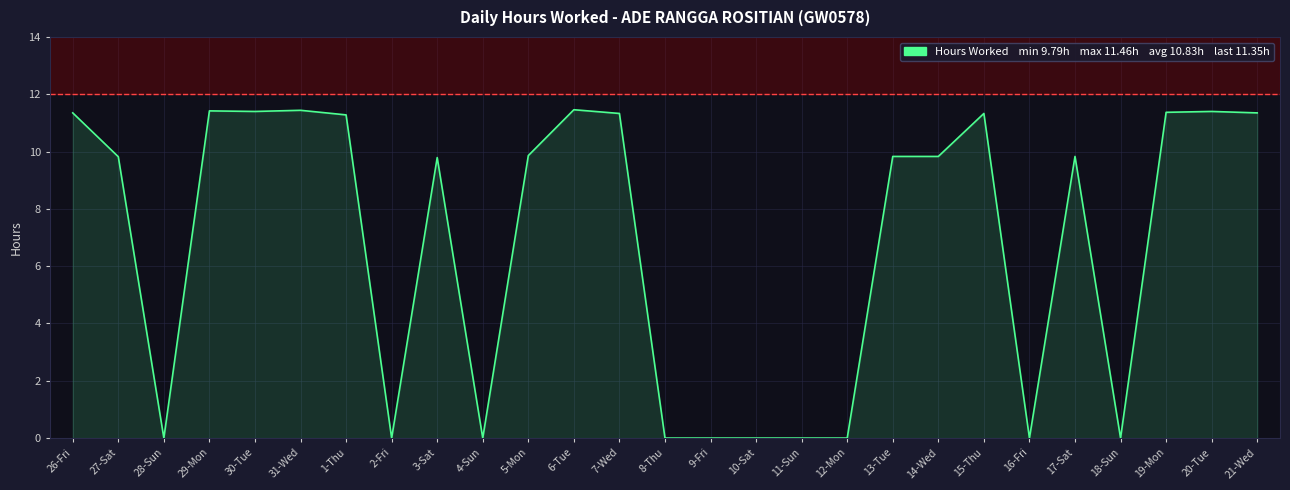

What is the difference between the second highest and minimum values?

11.4